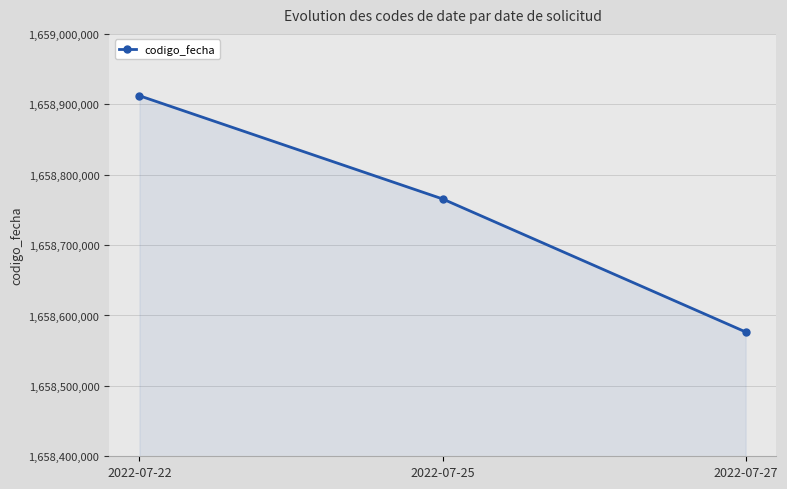

Reading left to right, list all the values displayed in this chart.

2022-07-22=1658912120	2022-07-25=1658765571	2022-07-27=1658576614